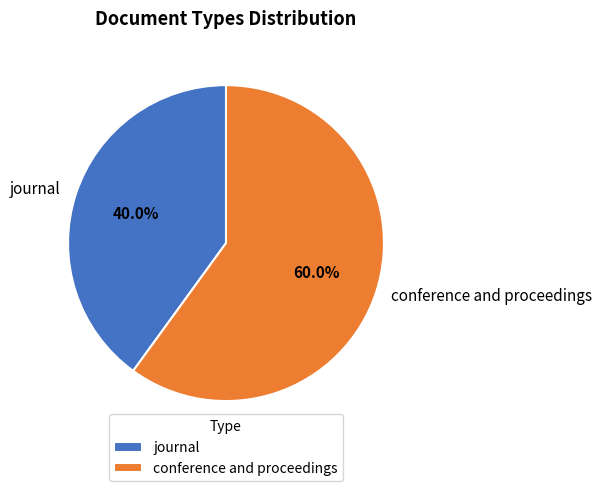

True or false: conference and proceedings accounts for 60% of the total.

True